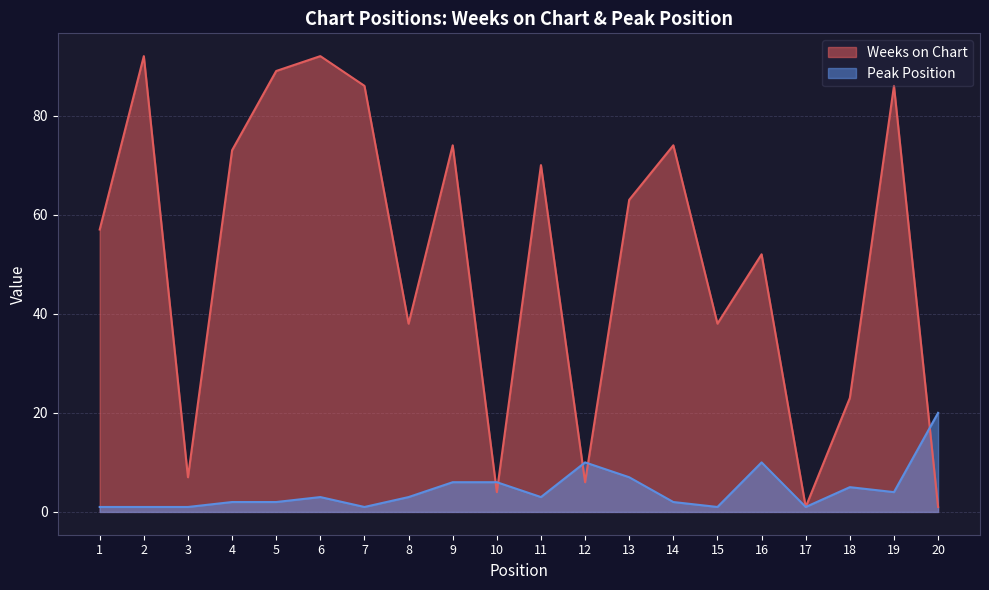

Which has a higher value, 18 or 16?

16